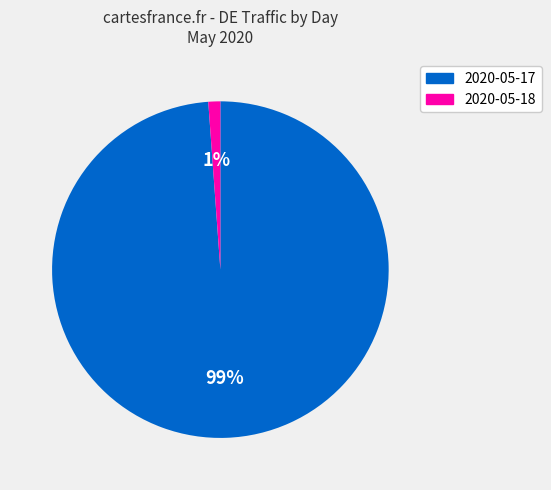

True or false: 2020-05-18 accounts for 1% of the total.

True